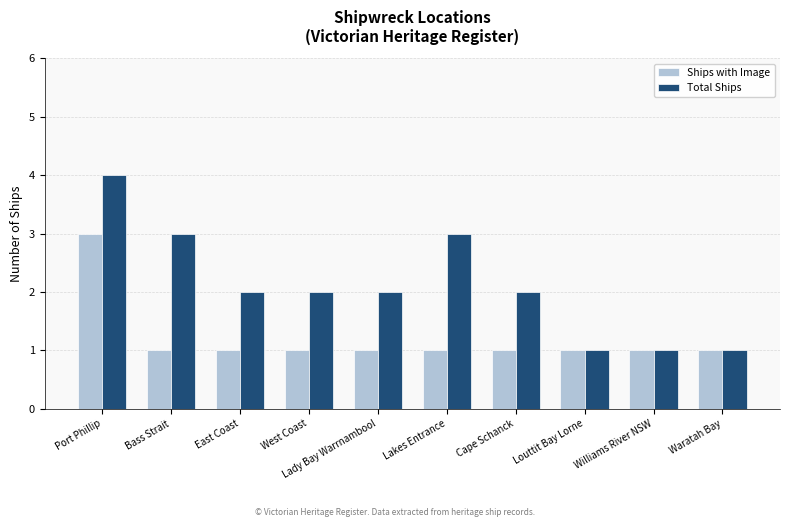

How many groups of bars are there?

10